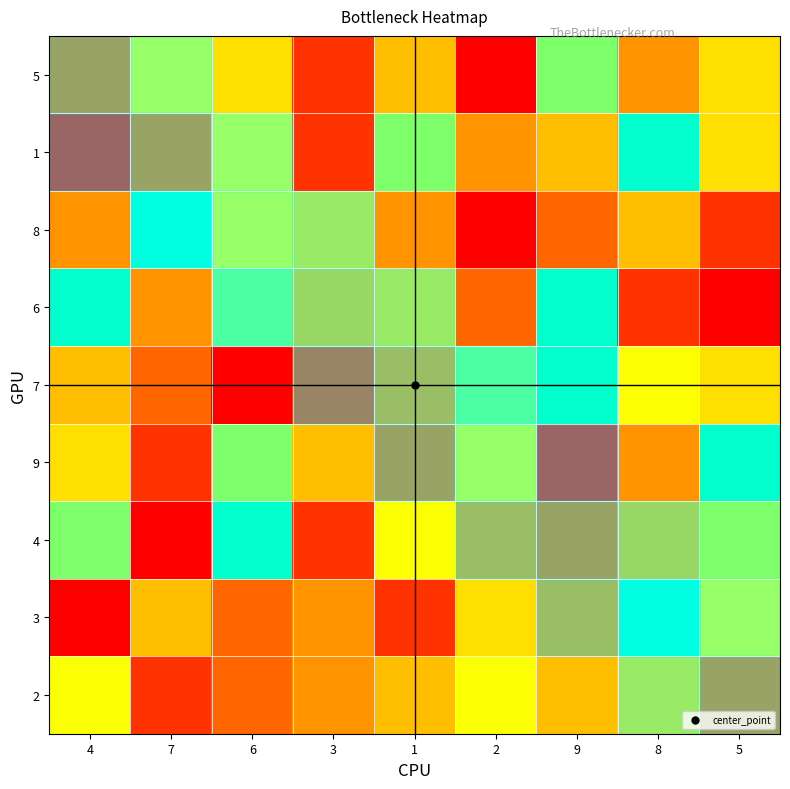

What is the maximum value shown in the chart?

9